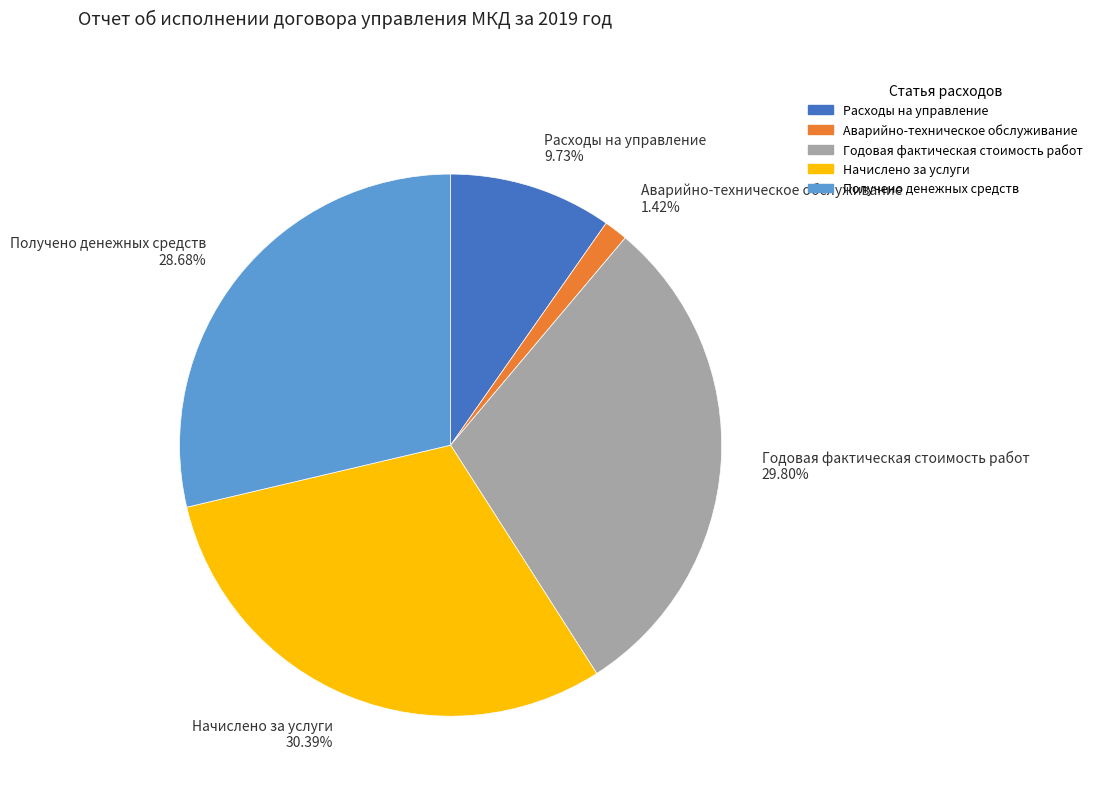

To the nearest percent, what is the difference between the Начислено за услуги and Годовая фактическая стоимость работ slice percentages?

1%